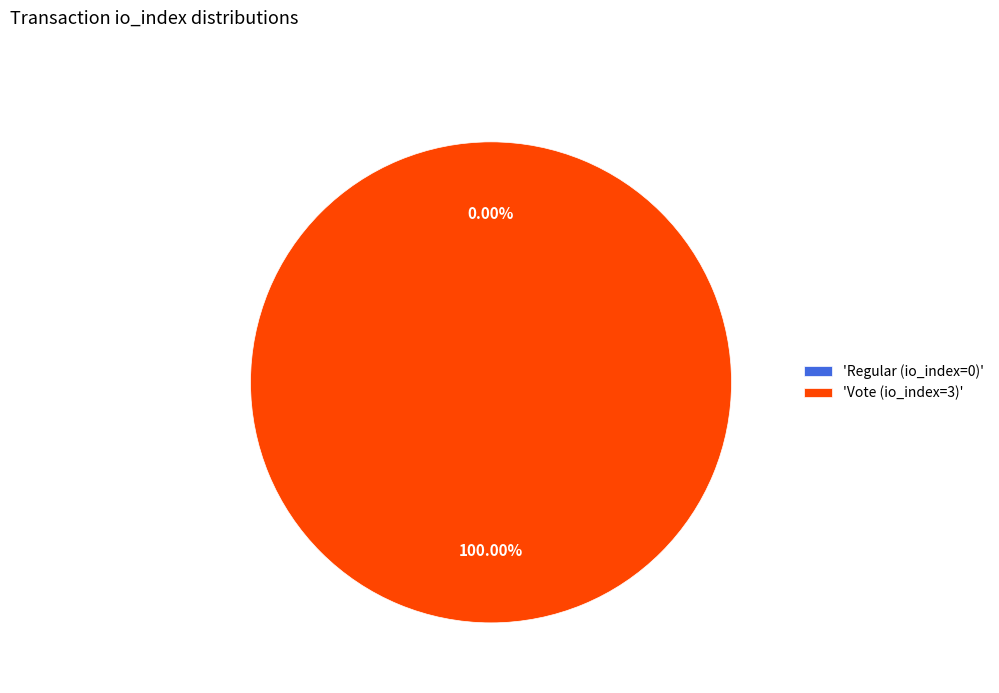

What percentage is the Vote (io_index=3) slice, to the nearest percent?

100%